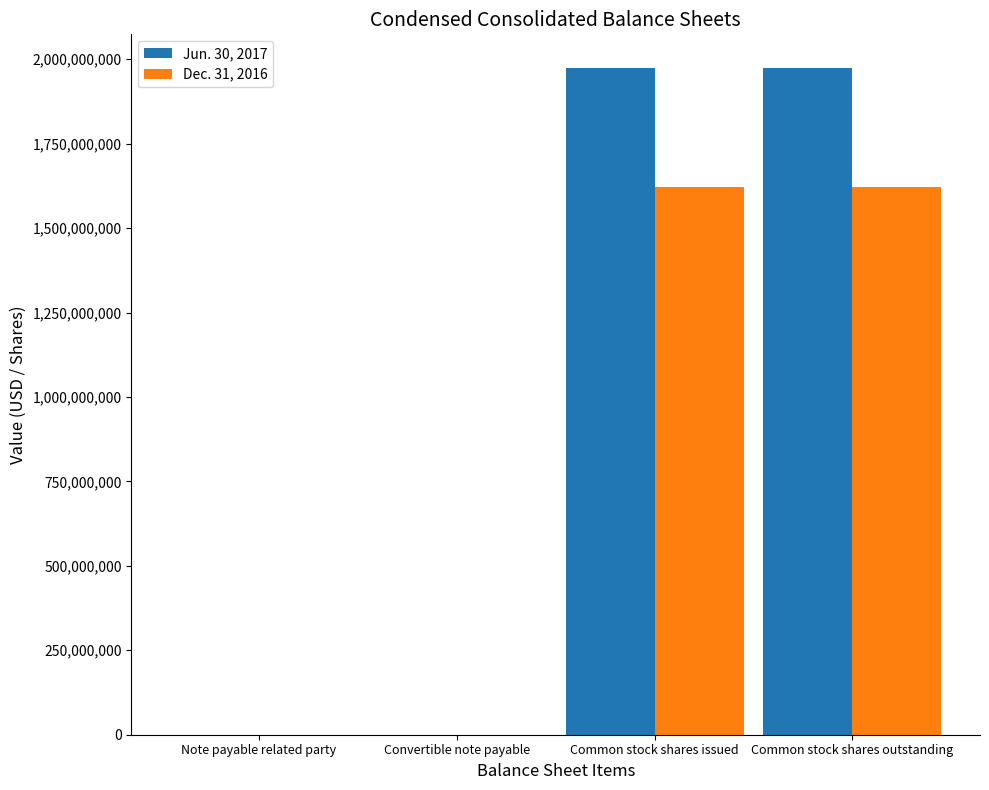

How many series are shown in this chart?

2